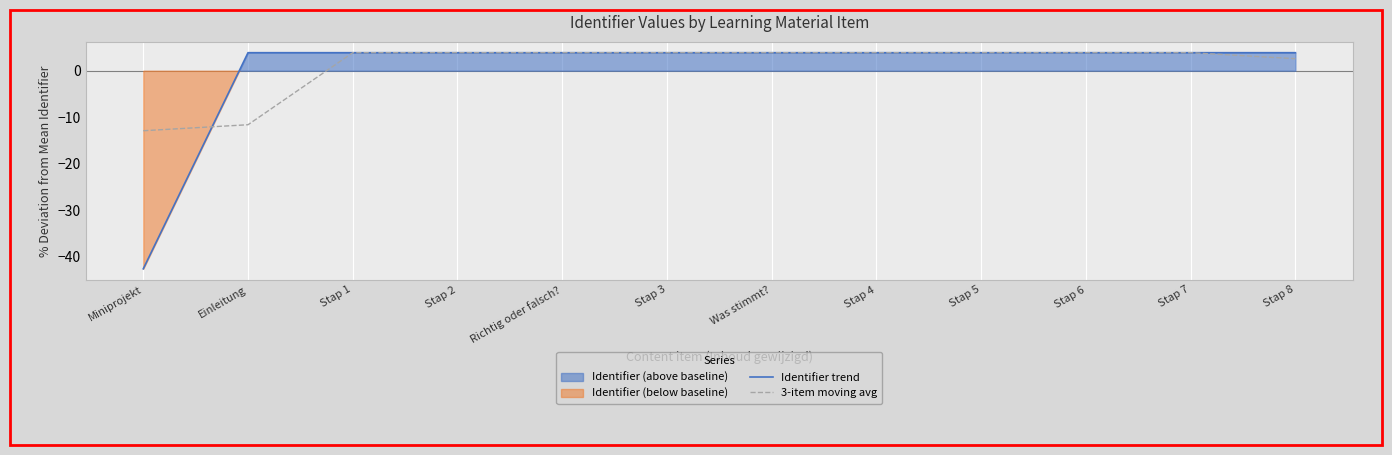

Which series ends up on top after the final intersection of 3-item moving avg and Identifier trend?

Identifier trend